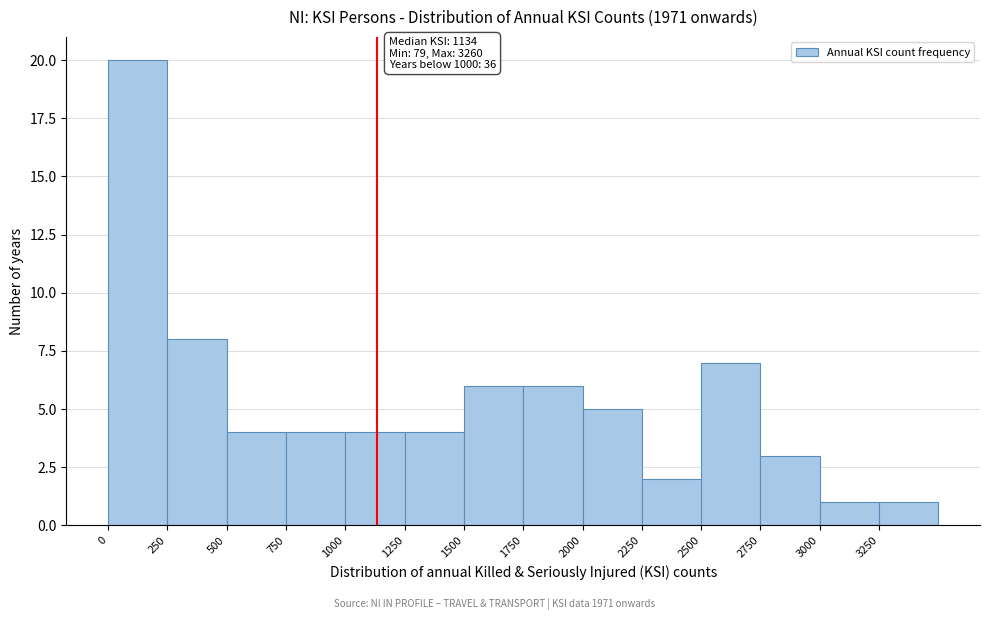

Which range on the x-axis has the tallest bar?

0 to 250